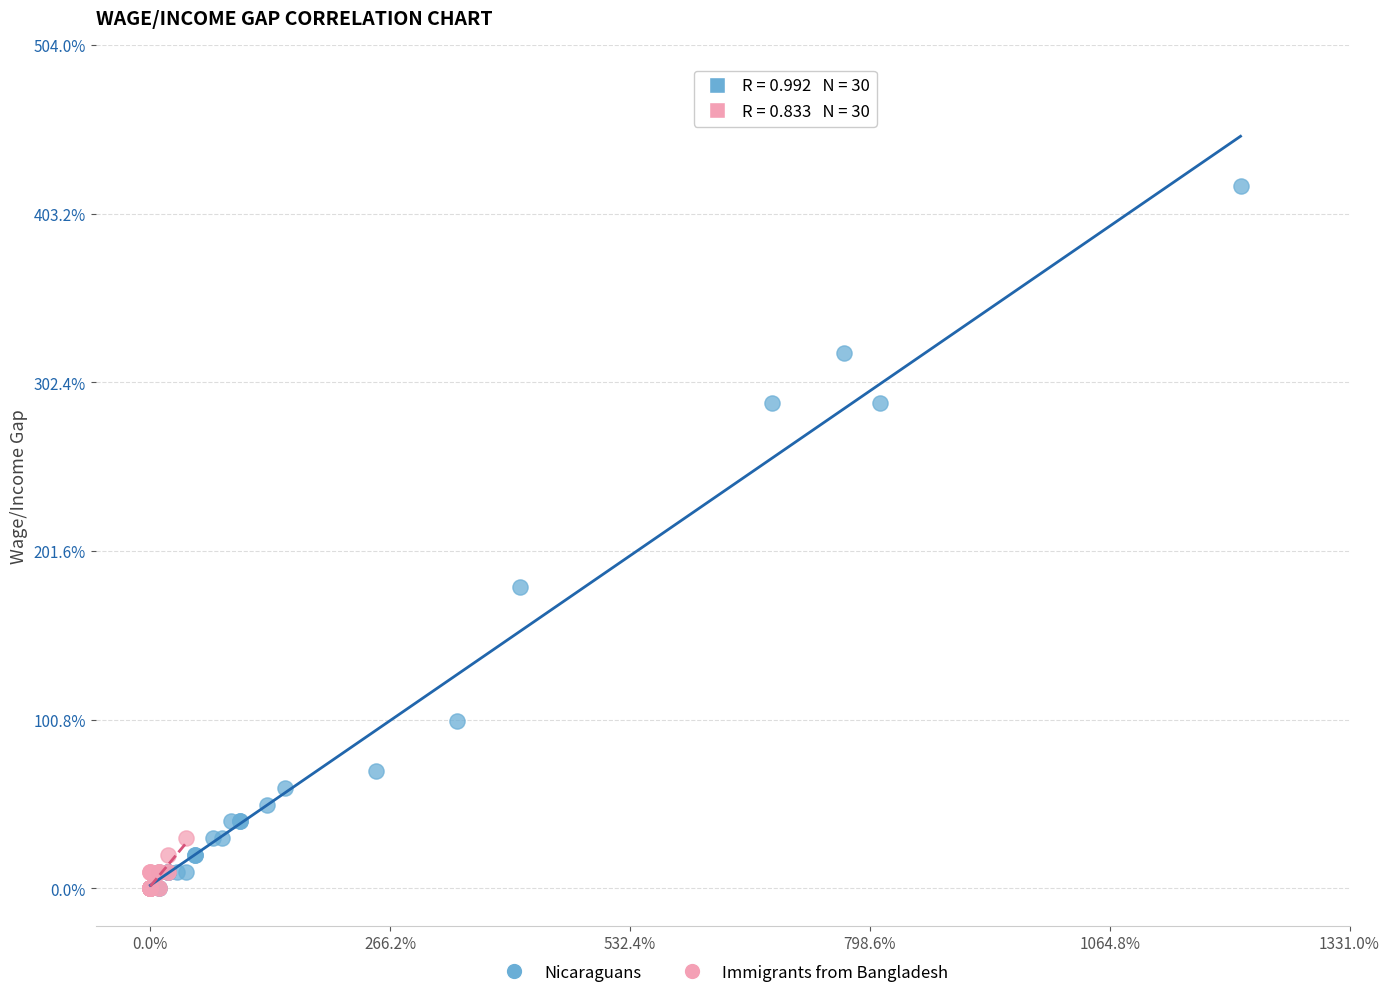

What are all the series names shown in the legend?

Nicaraguans, Immigrants from Bangladesh